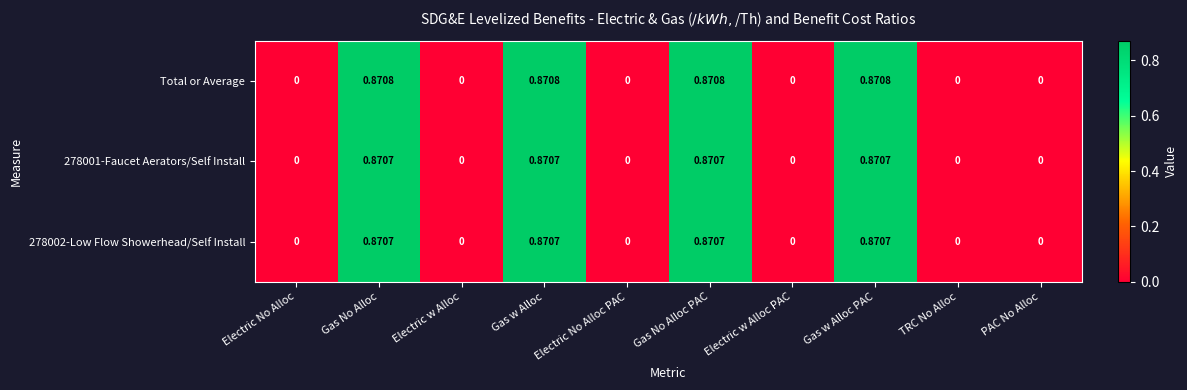

Which series has the largest range (max minus min)?

Total or Average